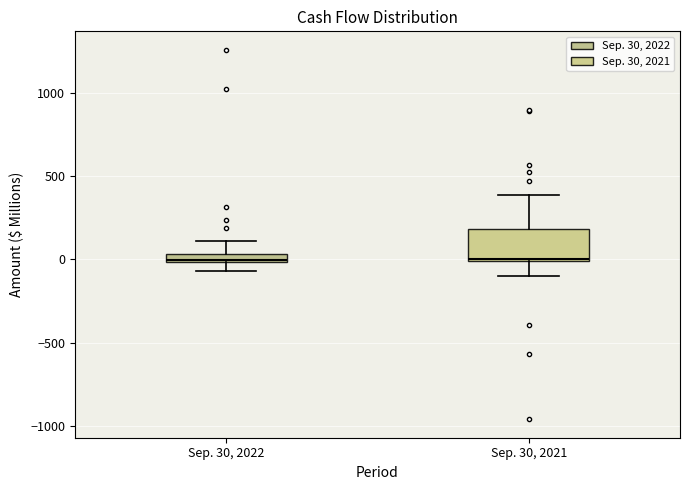

Where is the lower edge of the box for Sep. 30, 2022 on the y-axis? The values are not printed on the chart, so give them approximately, as read against the axis.

0